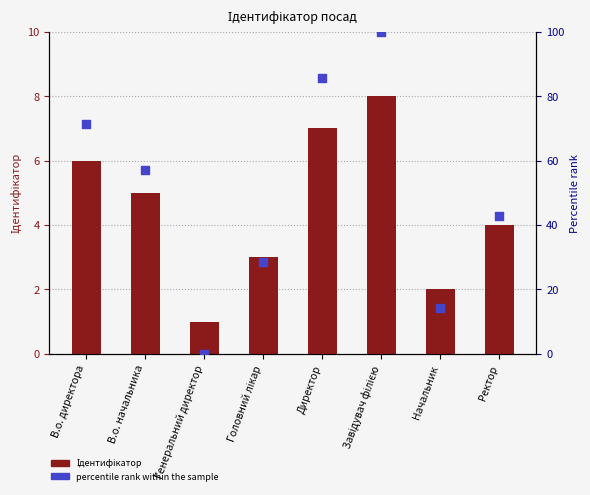

Which series has the largest total across all categories?

percentile rank within the sample